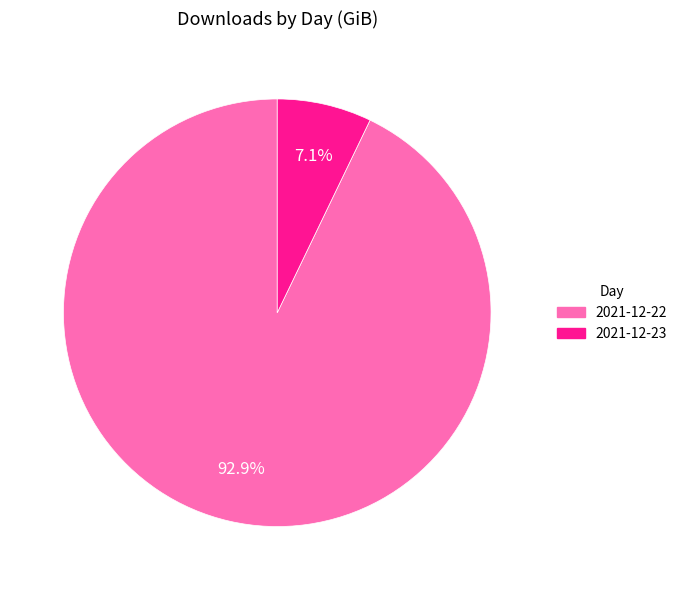

Between 2021-12-22 and 2021-12-23, which is larger?

2021-12-22